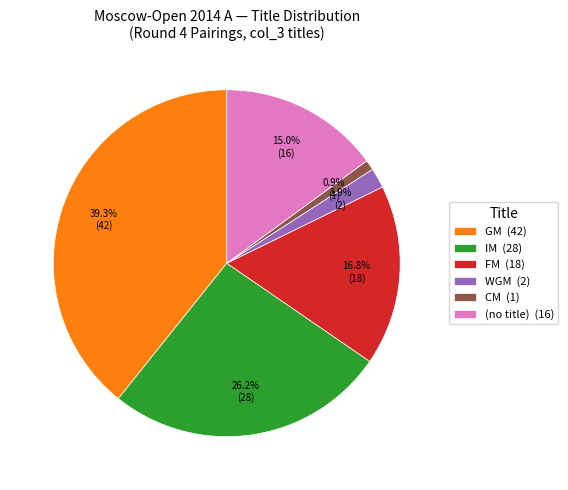

Which has a higher value, (no title) (16) or WGM (2)?

(no title) (16)